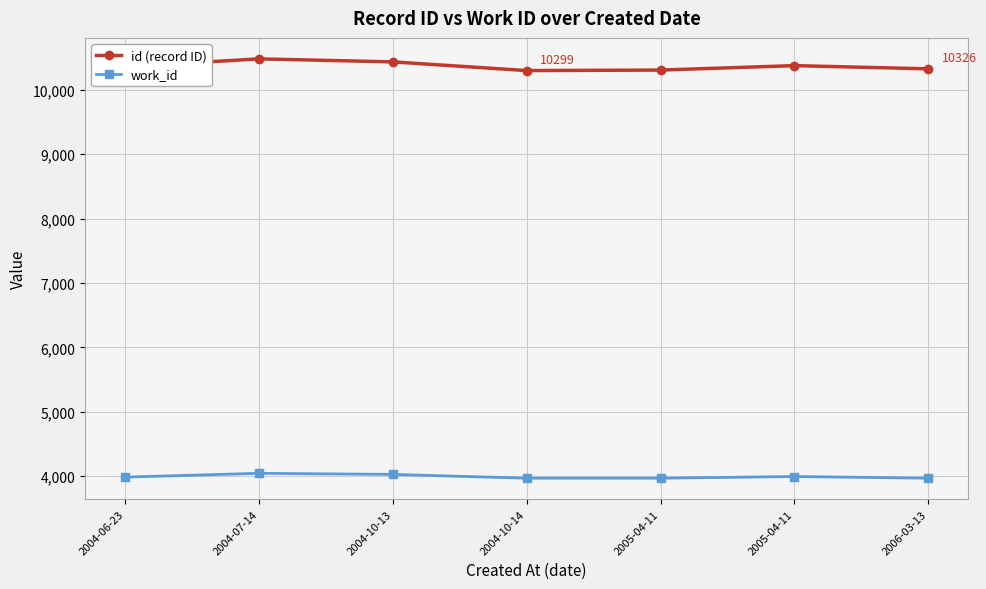

How many data points does each series have?

7